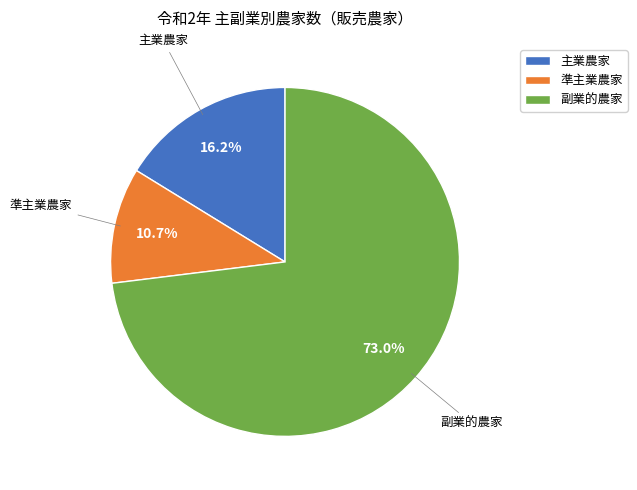

How many segments does this pie chart have?

3